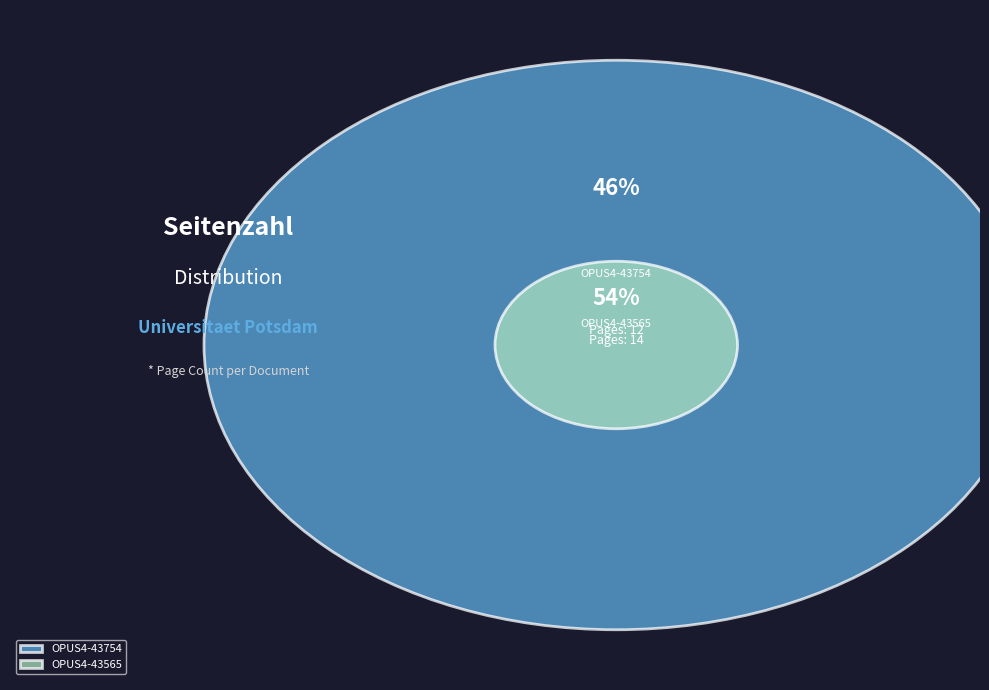

Is there a majority slice in this chart?

Yes